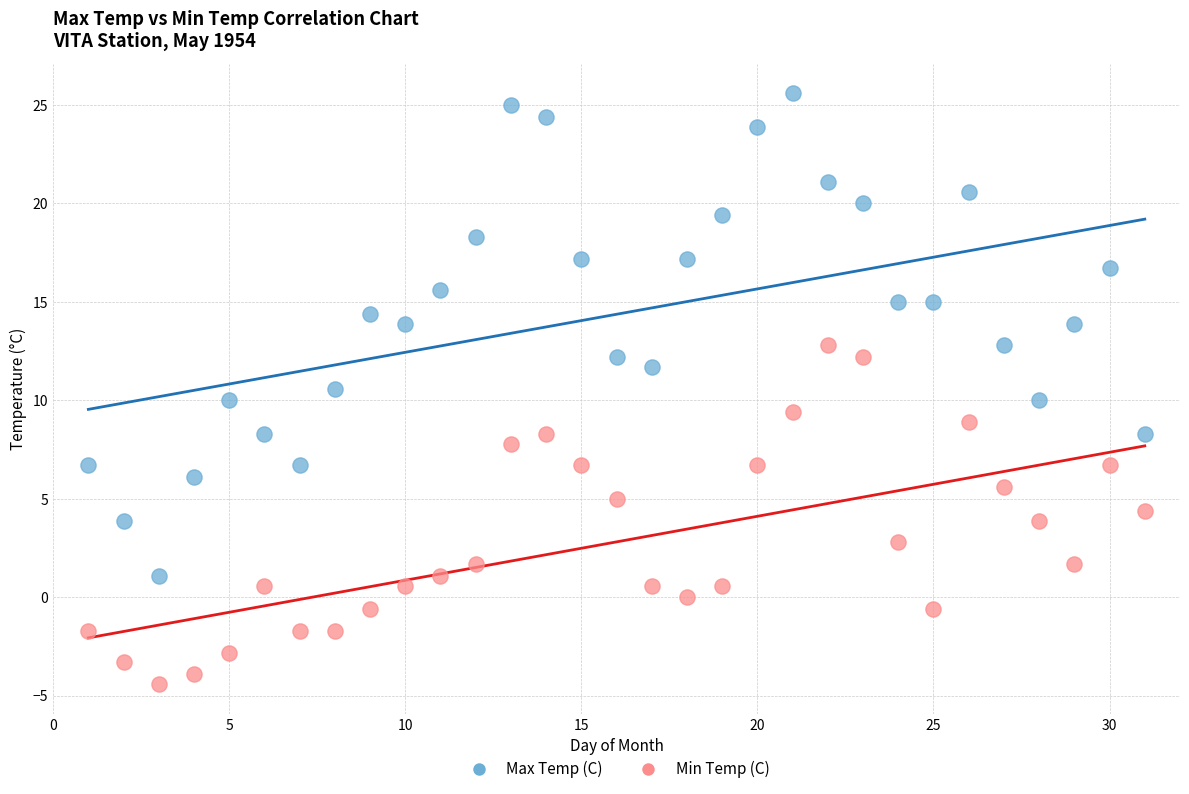

Which series has the largest Y range (max minus min)?

Max Temp (C)